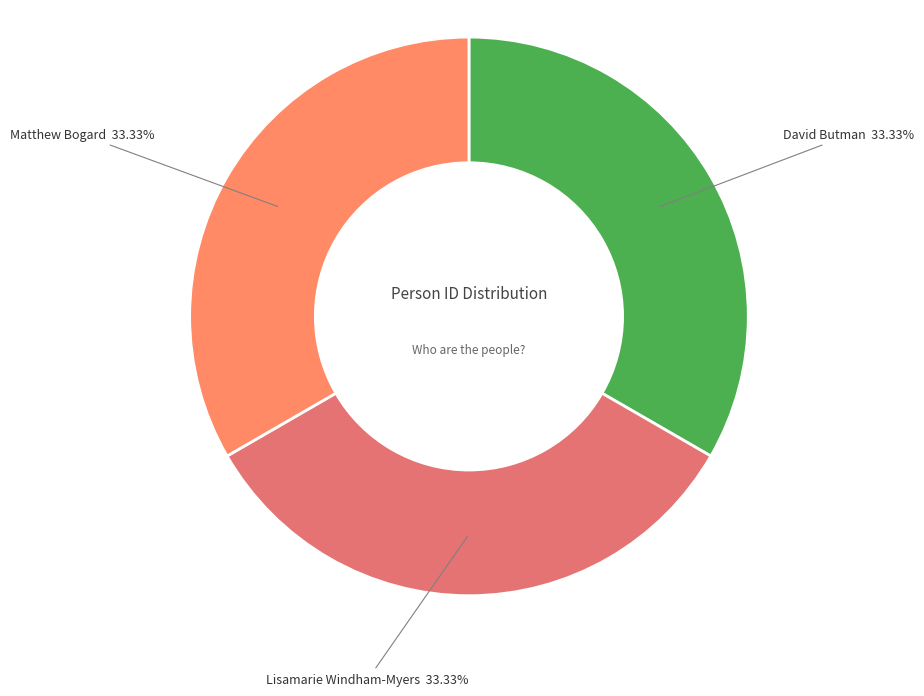

What percentage is NOT represented by David Butman?

66.7%